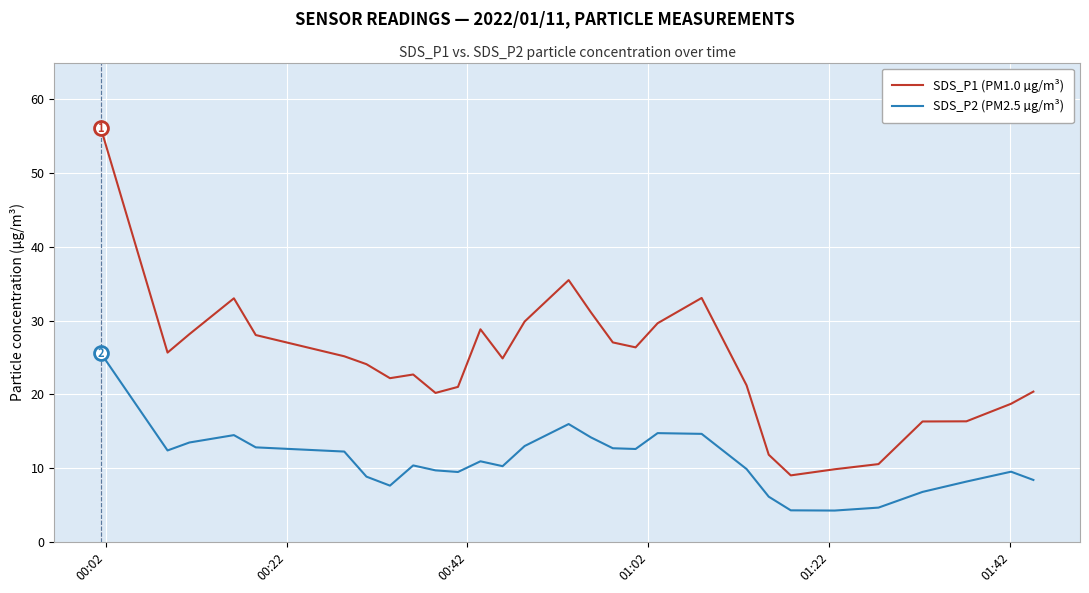

What is the highest value of the SDS_P1 (PM1.0 µg/m³) series?

56.1